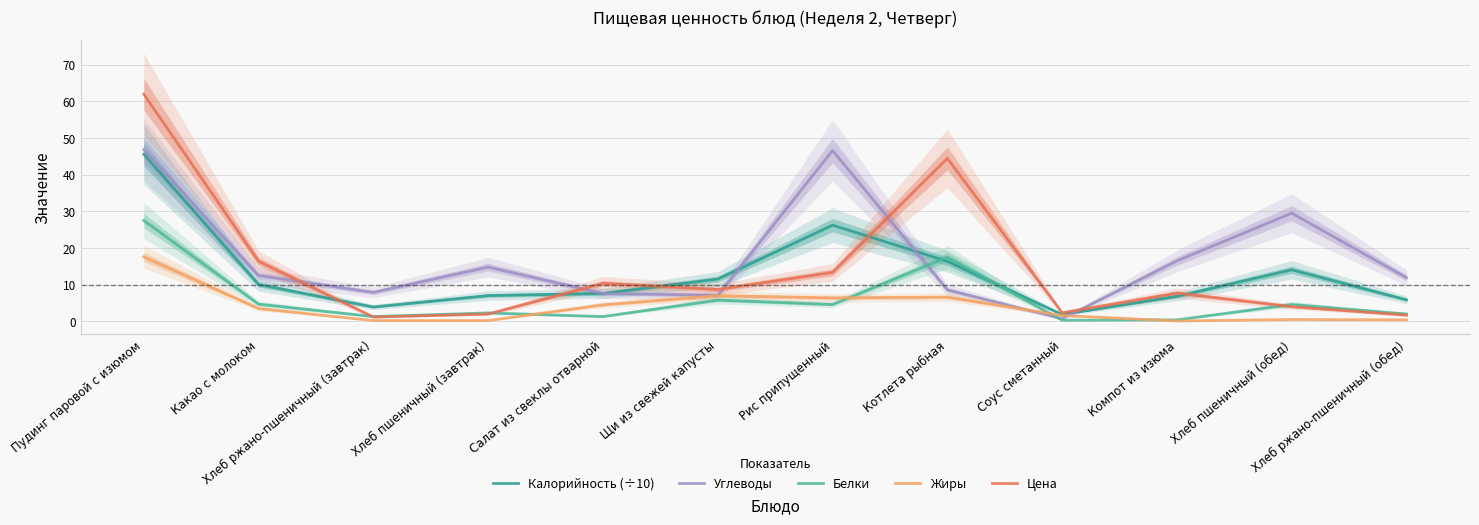

Where does the Цена series first go above 8?

Пудинг паровой с изюмом